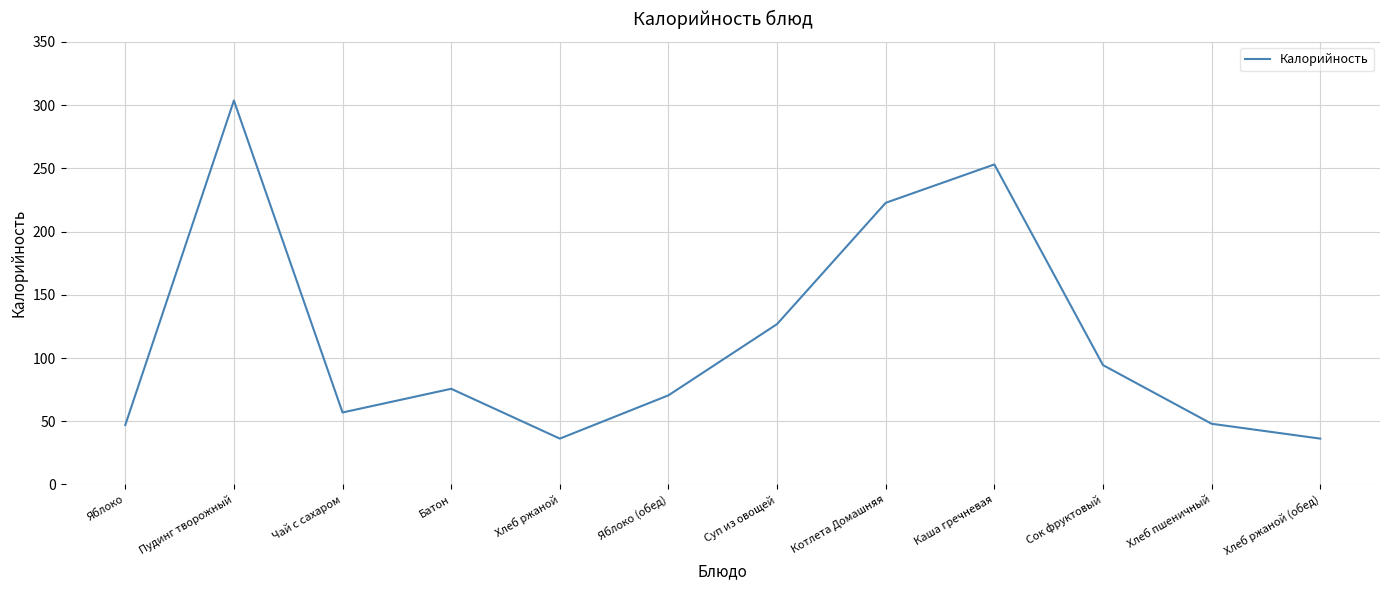

What is the approximate value at Пудинг творожный?

303.7